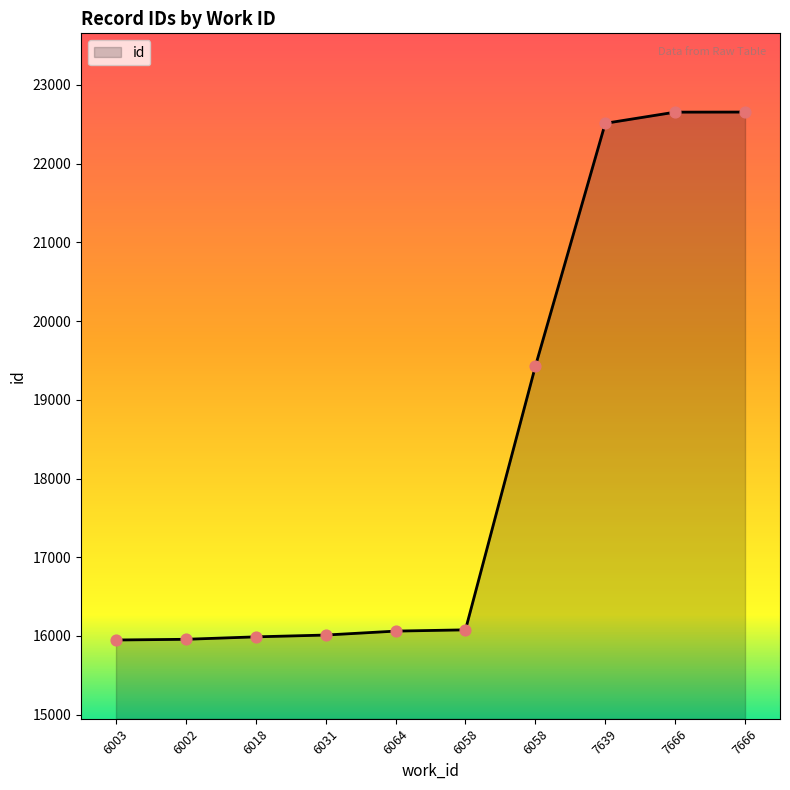

What is the ratio of the value at 6003 to the value at 6031?

1.0